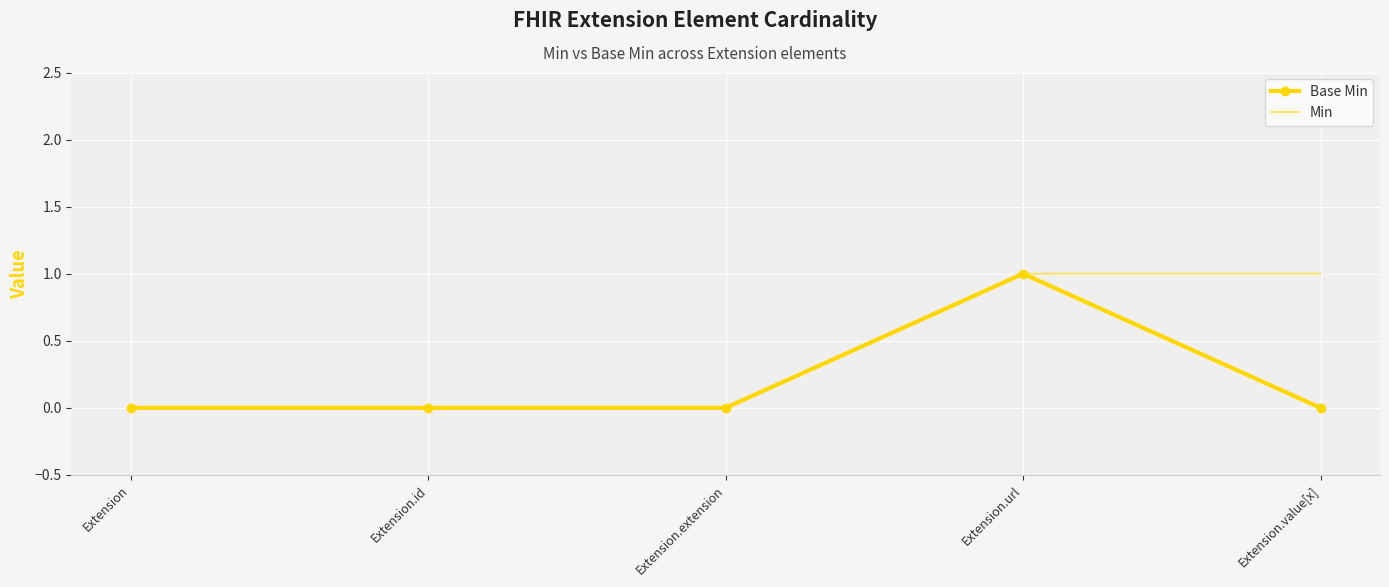

Which series has the largest total across all categories?

Min